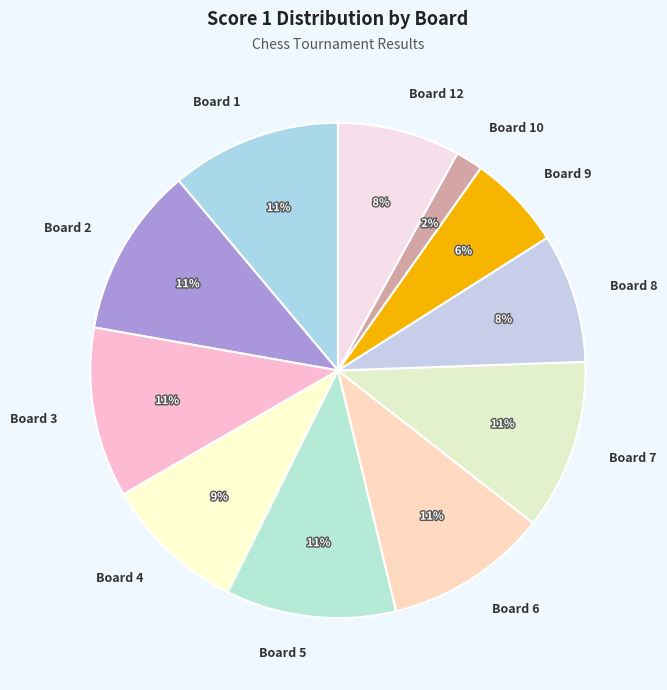

Does any single category account for the majority?

No